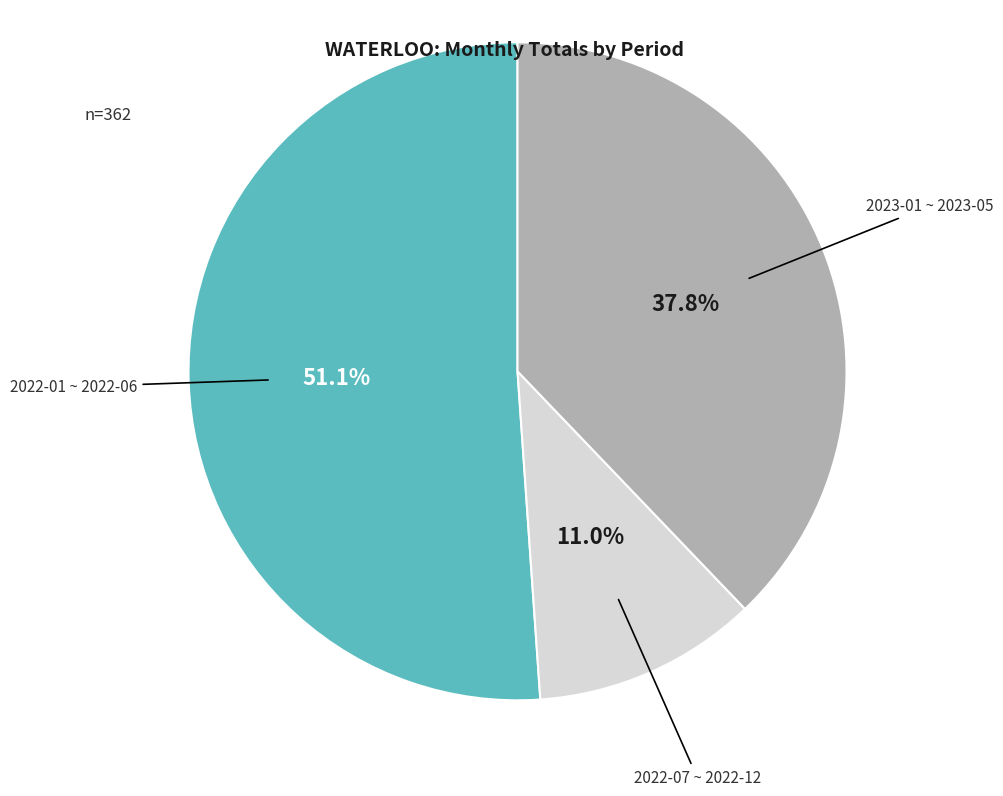

To the nearest percent, what is the average slice percentage?

33%